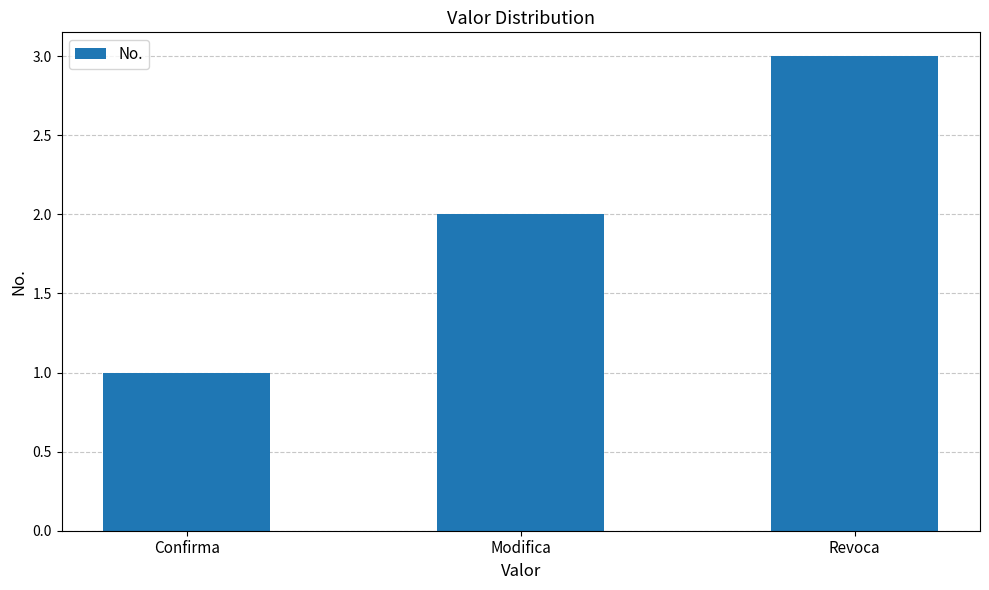

Rank the categories by value from highest to lowest.

Revoca, Modifica, Confirma